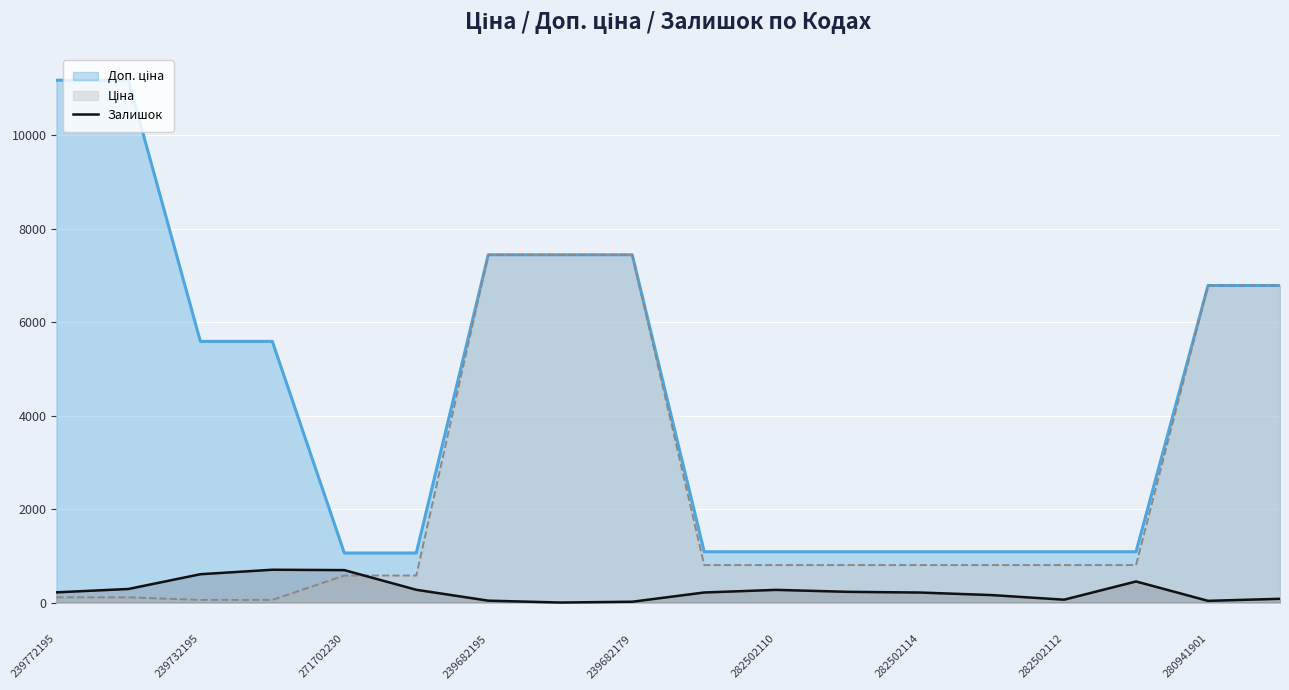

What is the greatest value displayed?

11182.0